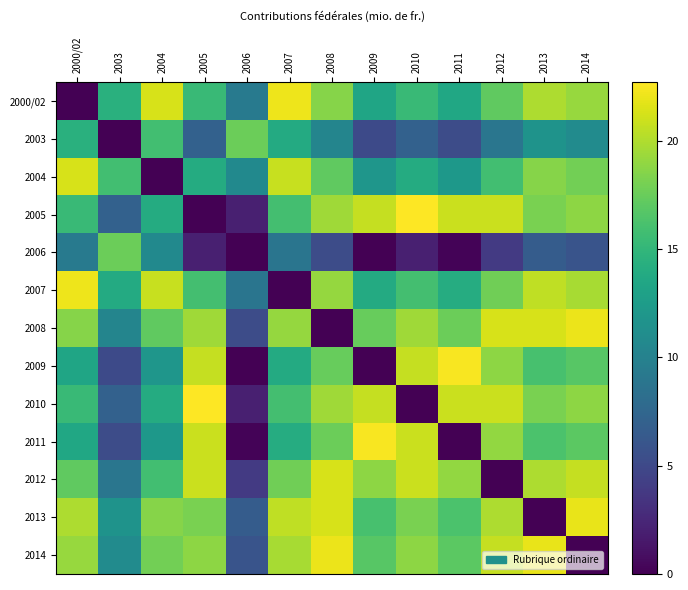

Reading right to left, list all the values displayed in this chart.

2000/02: 2014=19.2	2013=19.9	2012=17.2	2011=13.5	2010=15.3	2009=13.3	2008=18.6	2007=22.1	2006=9.4	2005=15.3	2004=21.3	2003=14.4	2000/02=0.0
2003: 2014=10.9	2013=11.7	2012=8.9	2011=5.2	2010=7.1	2009=5.1	2008=10.3	2007=13.9	2006=17.6	2005=7.1	2004=15.8	2003=0.0	2000/02=14.4
2004: 2014=17.8	2013=18.6	2012=15.8	2011=12.1	2010=14.0	2009=11.9	2008=17.2	2007=20.8	2006=10.7	2005=14.0	2004=0.0	2003=15.8	2000/02=21.3
2005: 2014=18.8	2013=18.1	2012=20.9	2011=20.9	2010=22.7	2009=20.7	2008=19.5	2007=15.9	2006=2.0	2005=0.0	2004=14.0	2003=7.1	2000/02=15.3
2006: 2014=5.9	2013=6.6	2012=3.9	2011=0.2	2010=2.0	2009=0.0	2008=5.2	2007=8.8	2006=0.0	2005=2.0	2004=10.7	2003=17.6	2000/02=9.4
2007: 2014=19.8	2013=20.5	2012=17.7	2011=14.1	2010=15.9	2009=13.9	2008=19.1	2007=0.0	2006=8.8	2005=15.9	2004=20.8	2003=13.9	2000/02=22.1
2008: 2014=22.0	2013=21.3	2012=21.3	2011=17.6	2010=19.5	2009=17.5	2008=0.0	2007=19.1	2006=5.2	2005=19.5	2004=17.2	2003=10.3	2000/02=18.6
2009: 2014=16.8	2013=16.1	2012=18.8	2011=22.5	2010=20.7	2009=0.0	2008=17.5	2007=13.9	2006=0.0	2005=20.7	2004=11.9	2003=5.1	2000/02=13.3
2010: 2014=18.8	2013=18.1	2012=20.9	2011=20.9	2010=0.0	2009=20.7	2008=19.5	2007=15.9	2006=2.0	2005=22.7	2004=14.0	2003=7.1	2000/02=15.3
2011: 2014=17.0	2013=16.3	2012=19.0	2011=0.0	2010=20.9	2009=22.5	2008=17.6	2007=14.1	2006=0.2	2005=20.9	2004=12.1	2003=5.2	2000/02=13.5
2012: 2014=20.7	2013=19.9	2012=0.0	2011=19.0	2010=20.9	2009=18.8	2008=21.3	2007=17.7	2006=3.9	2005=20.9	2004=15.8	2003=8.9	2000/02=17.2
2013: 2014=22.0	2013=0.0	2012=19.9	2011=16.3	2010=18.1	2009=16.1	2008=21.3	2007=20.5	2006=6.6	2005=18.1	2004=18.6	2003=11.7	2000/02=19.9
2014: 2014=0.0	2013=22.0	2012=20.7	2011=17.0	2010=18.8	2009=16.8	2008=22.0	2007=19.8	2006=5.9	2005=18.8	2004=17.8	2003=10.9	2000/02=19.2